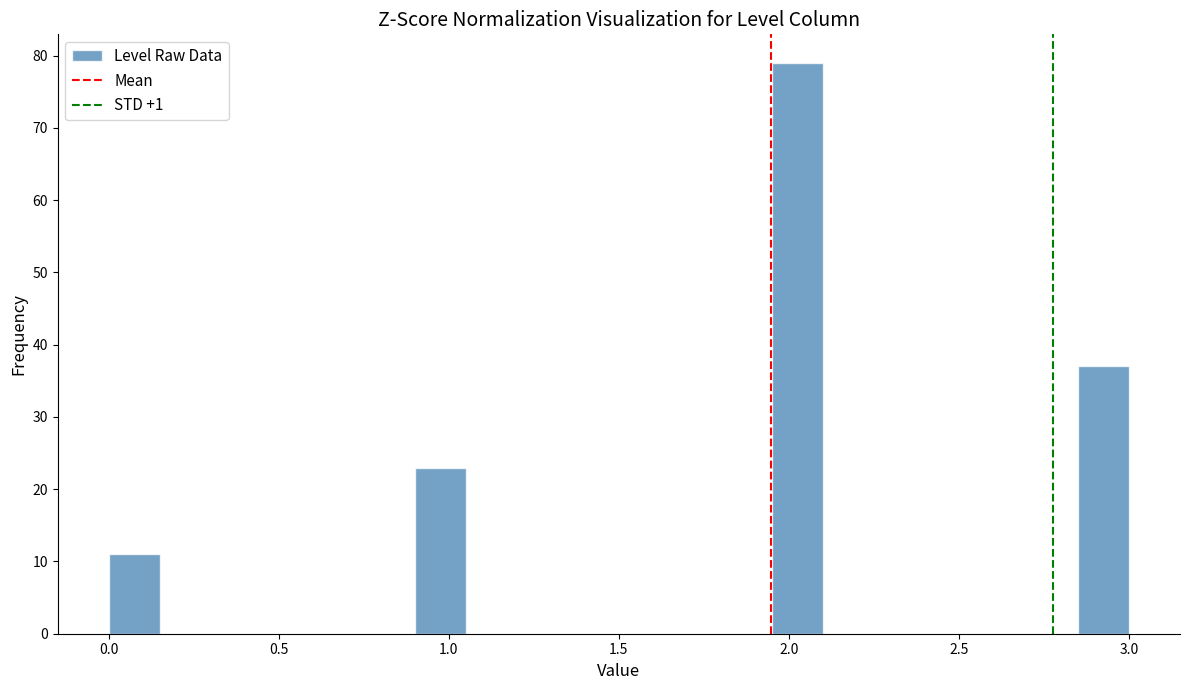

Read against the x-axis, roughly where is the centre of the tallest bar?

2.05